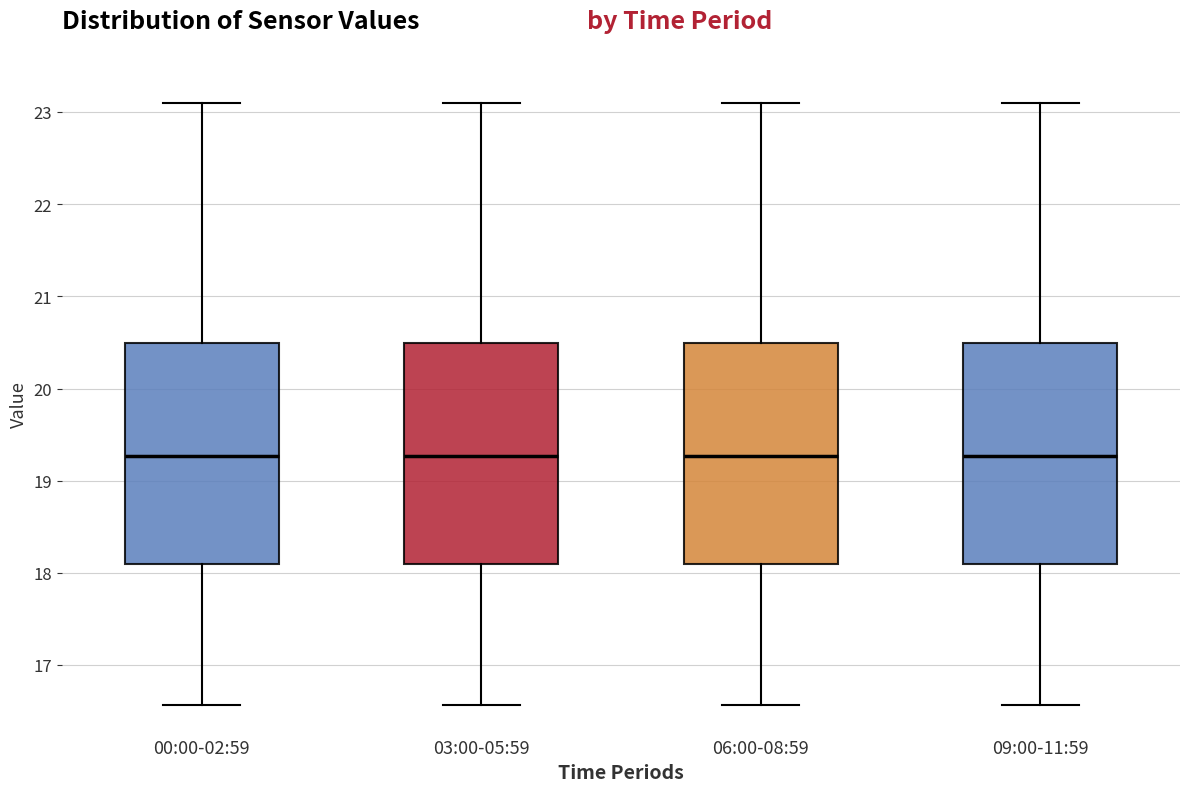

Where is the upper edge of the box for 03:00-05:59 on the y-axis? The values are not printed on the chart, so give them approximately, as read against the axis.

20.5